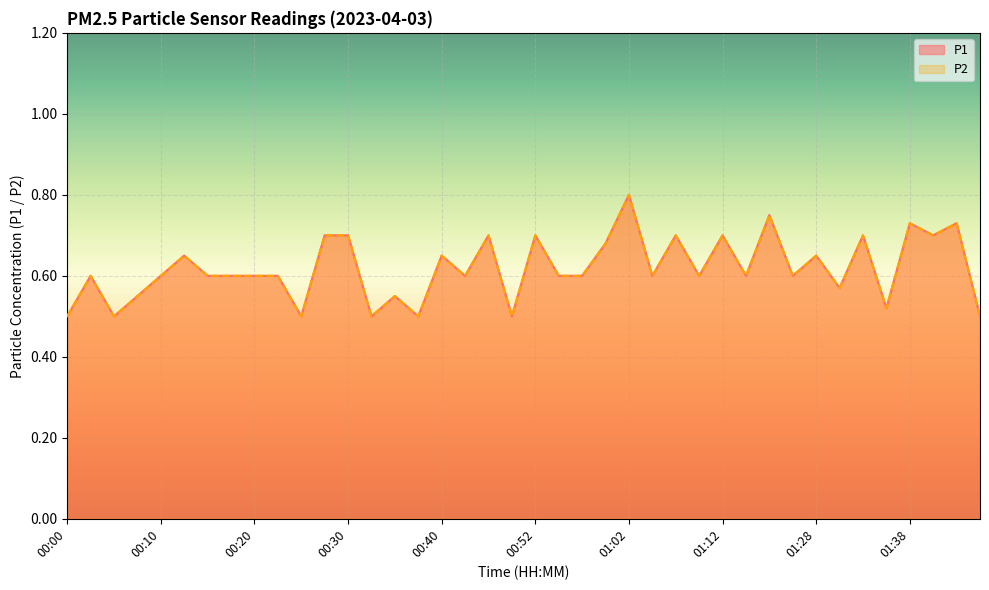

Is it true that P1 equals 0.6 at 00:22?

True